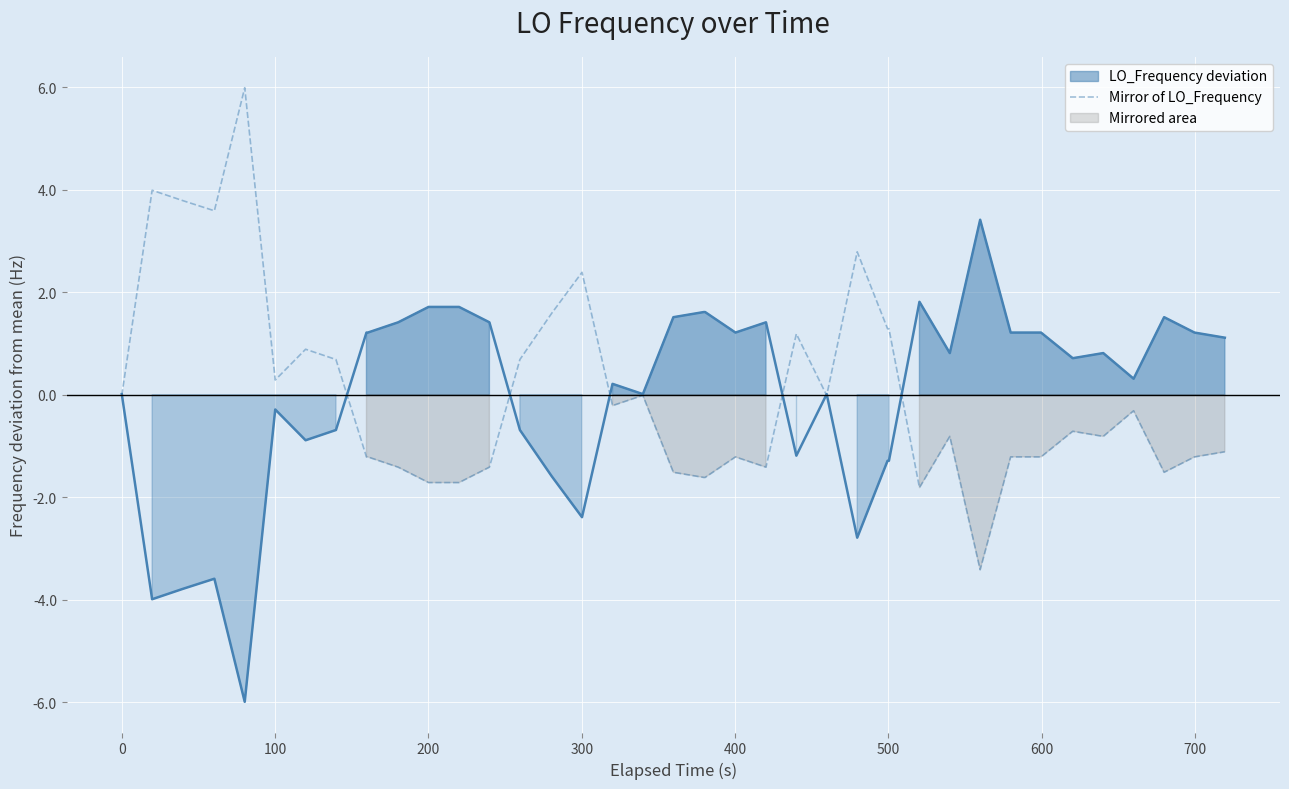

What is the minimum value for Mirror of LO_Frequency?

-3.4